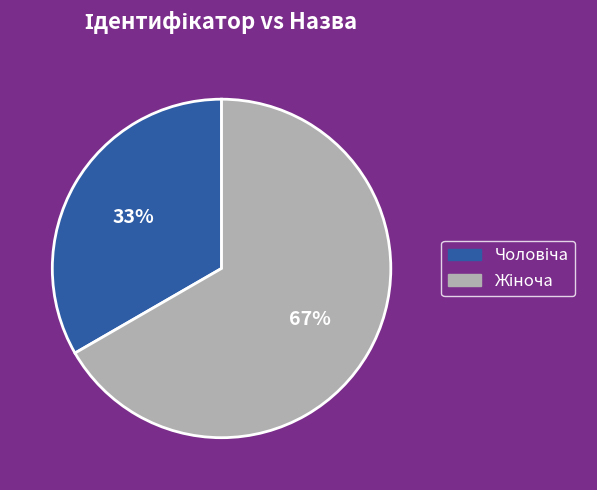

Is there a majority slice in this chart?

Yes